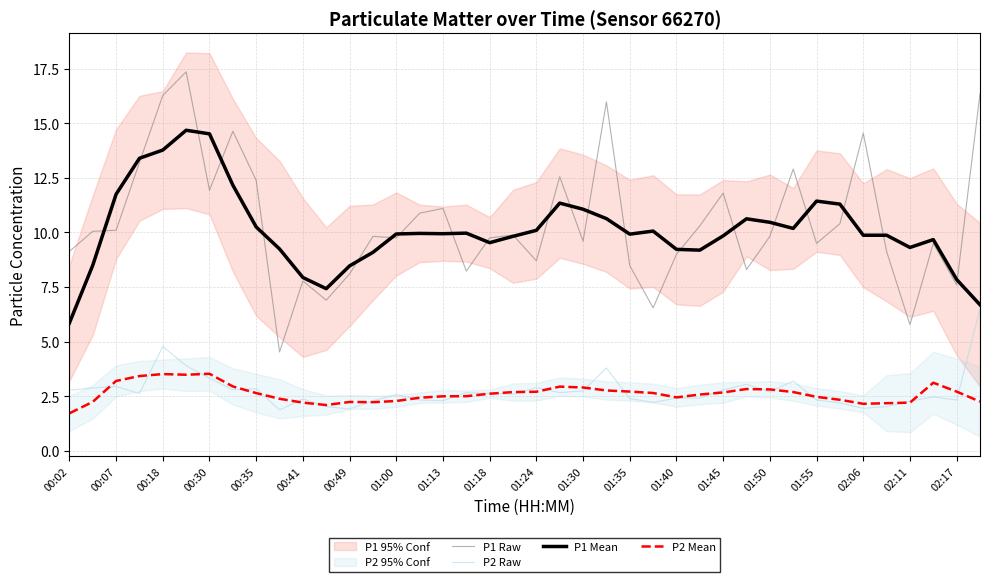

Where does the P1 Mean series first go above 9?

00:07